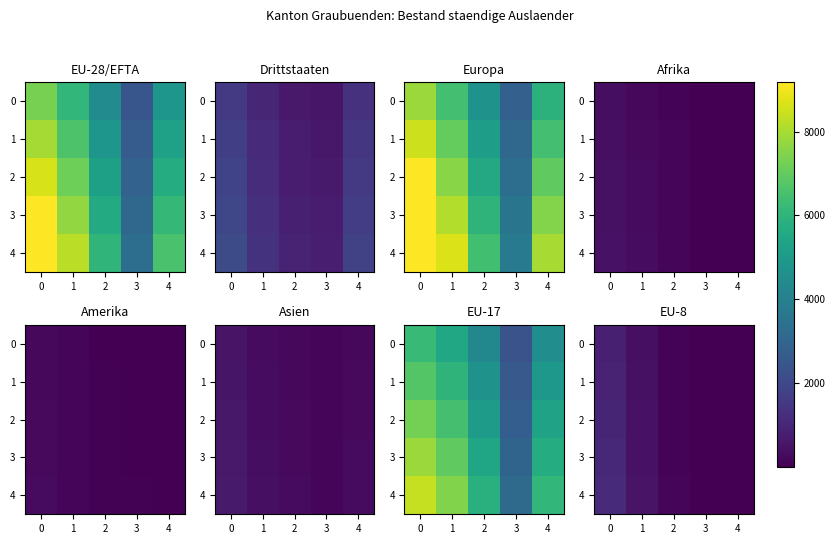

What is the difference between the maximum and minimum values in the 4 series?

1063.7